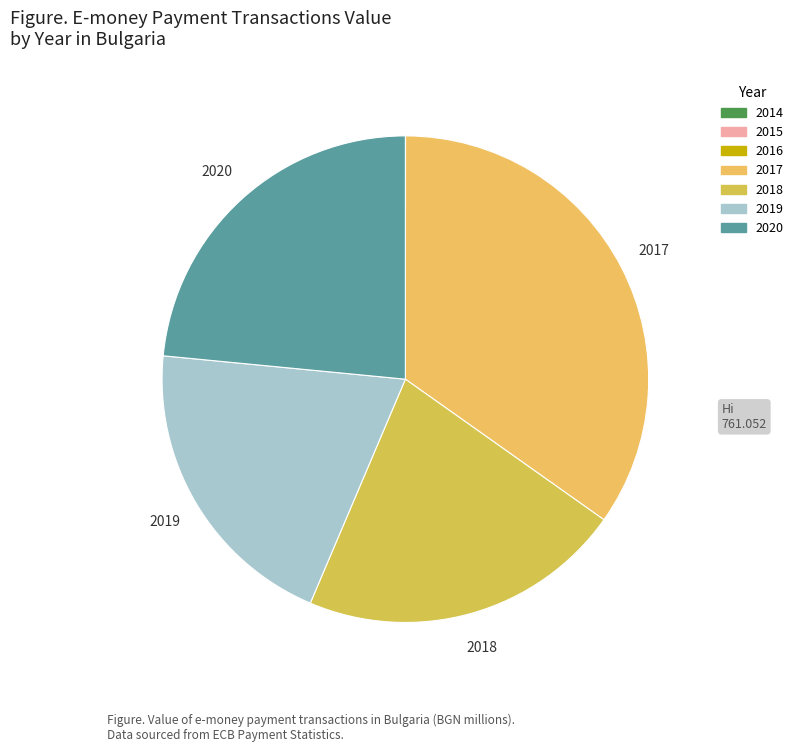

How many segments does this pie chart have?

7